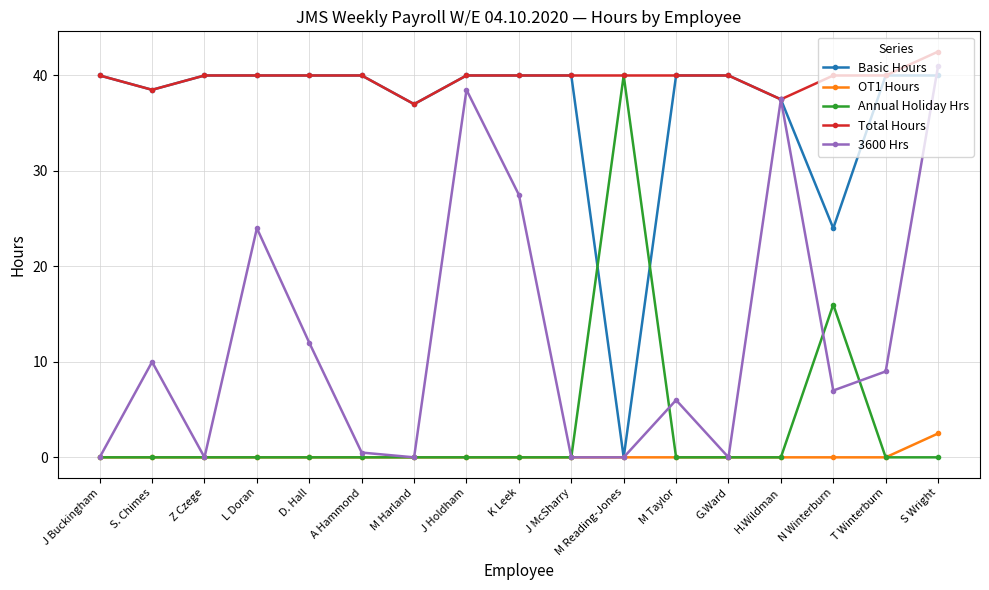

Where do Basic Hours and Annual Holiday Hrs first cross each other?

J McSharry and M Reading-Jones